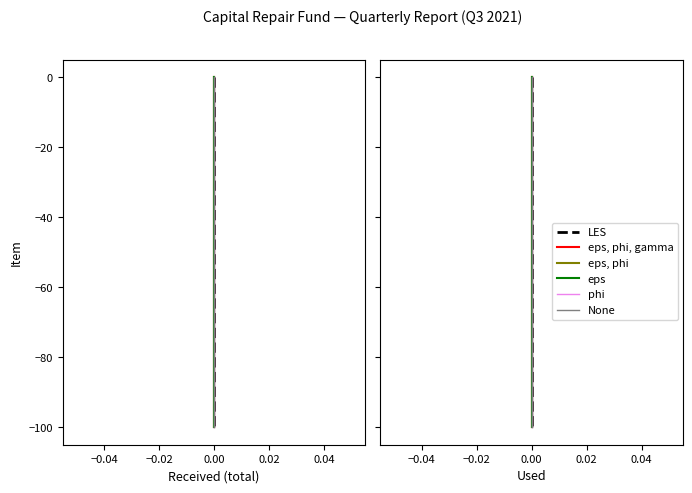

Which category has the lowest value across all series?

14